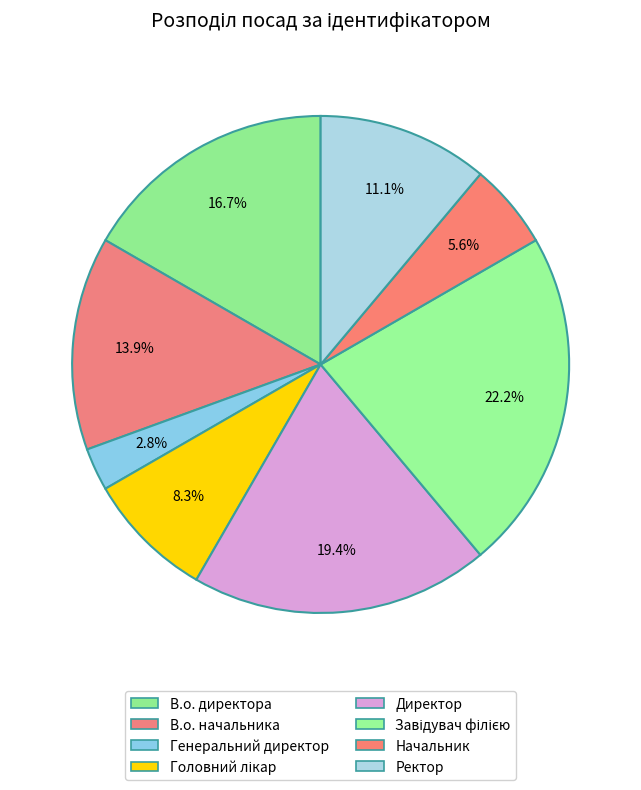

Is it true that Ректор is 18% of the pie?

False